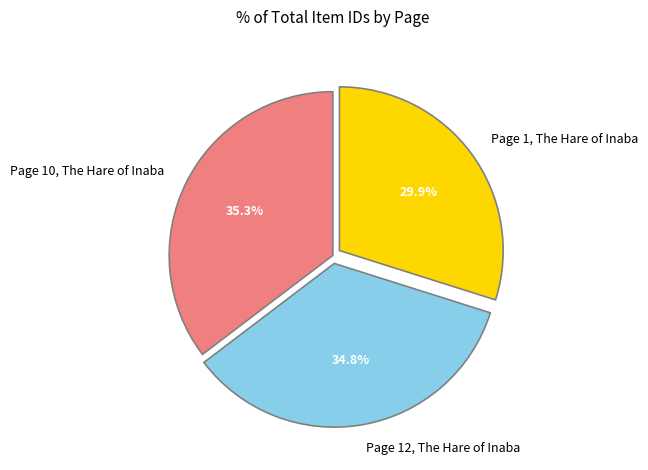

Which has a higher value, Page 12, The Hare of Inaba or Page 10, The Hare of Inaba?

Page 10, The Hare of Inaba